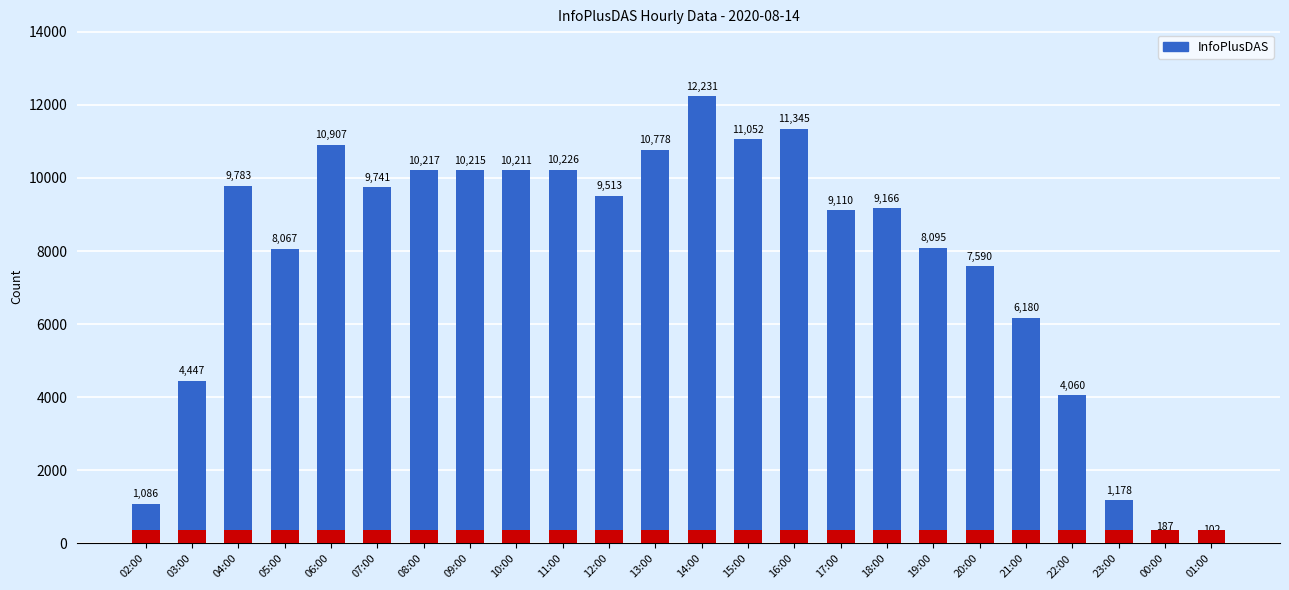

Rank the categories by value from lowest to highest.

01:00, 00:00, 02:00, 23:00, 22:00, 03:00, 21:00, 20:00, 05:00, 19:00, 17:00, 18:00, 12:00, 07:00, 04:00, 10:00, 09:00, 08:00, 11:00, 13:00, 06:00, 15:00, 16:00, 14:00